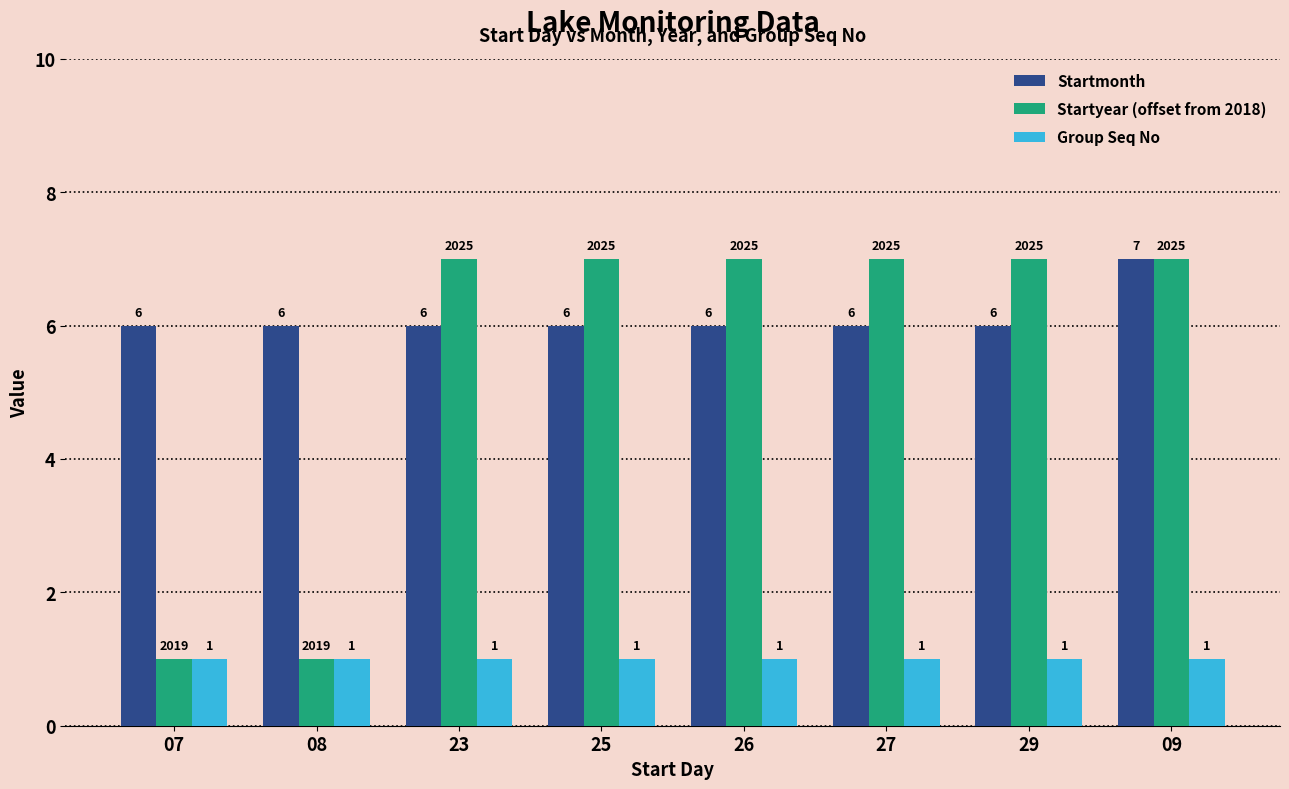

What is the approximate value of Startmonth at 25?

6